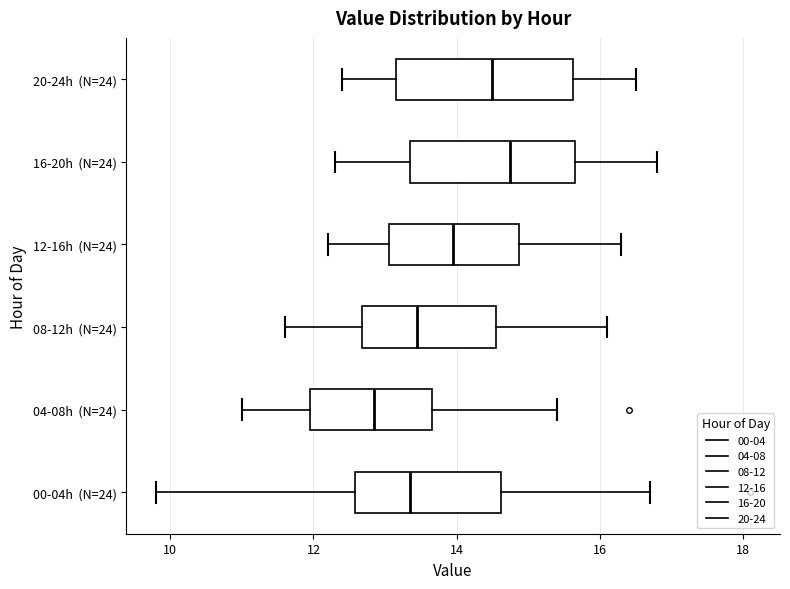

Where does the right whisker of the box for 04-08h (N=24) end on the x-axis? The values are not printed on the chart, so give them approximately, as read against the axis.

15.4